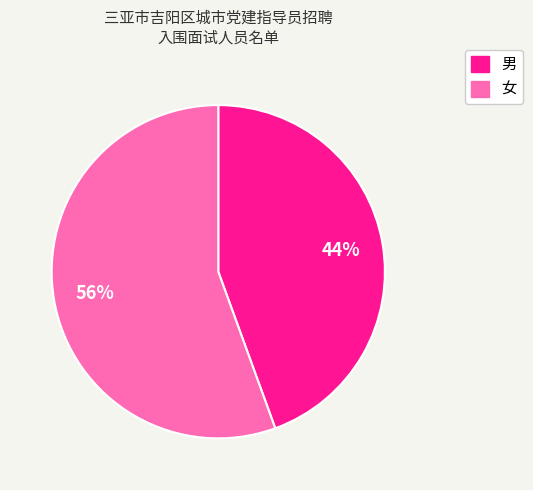

Count the number of slices in the pie.

2